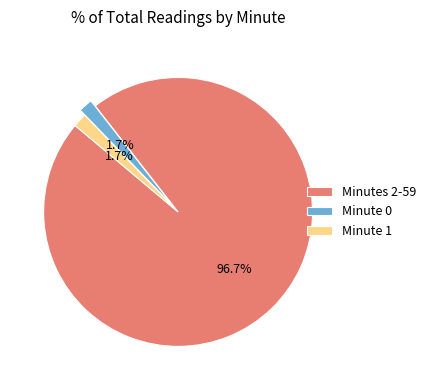

Is Minutes 2-59 the majority of the pie?

Yes